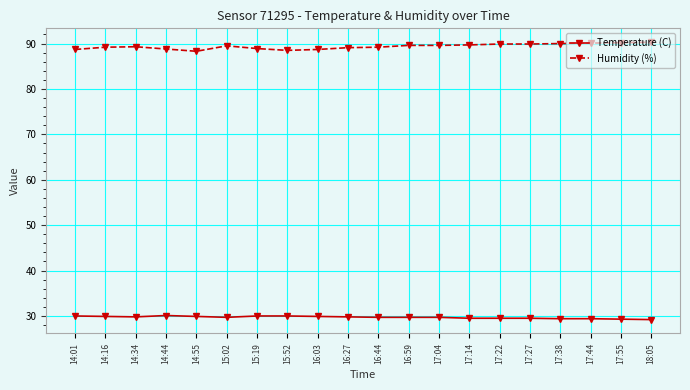

What is the label of the 14th point from the left?

17:14